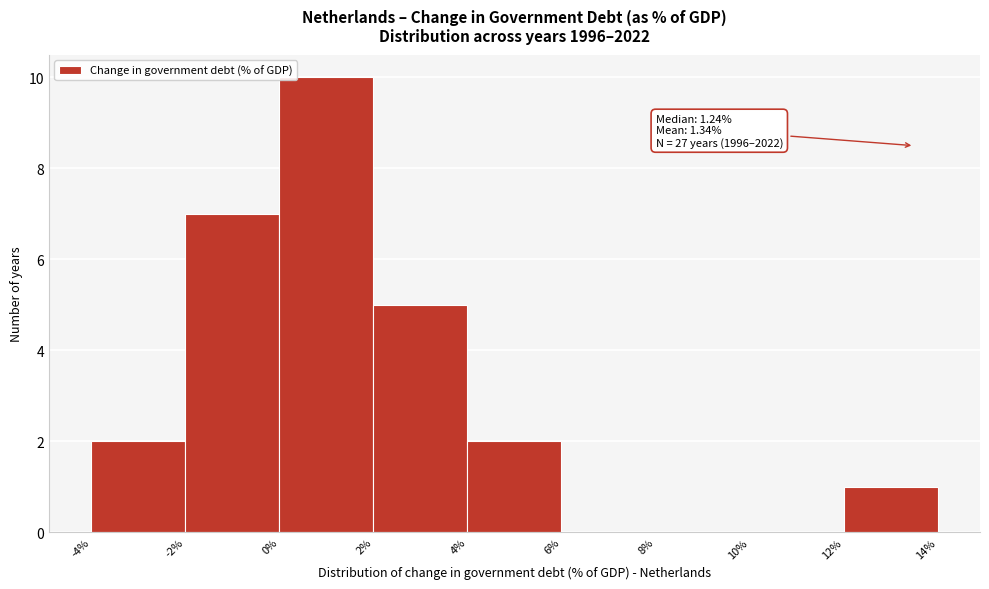

Over which range of the x-axis is the bar tallest?

0% to 2%